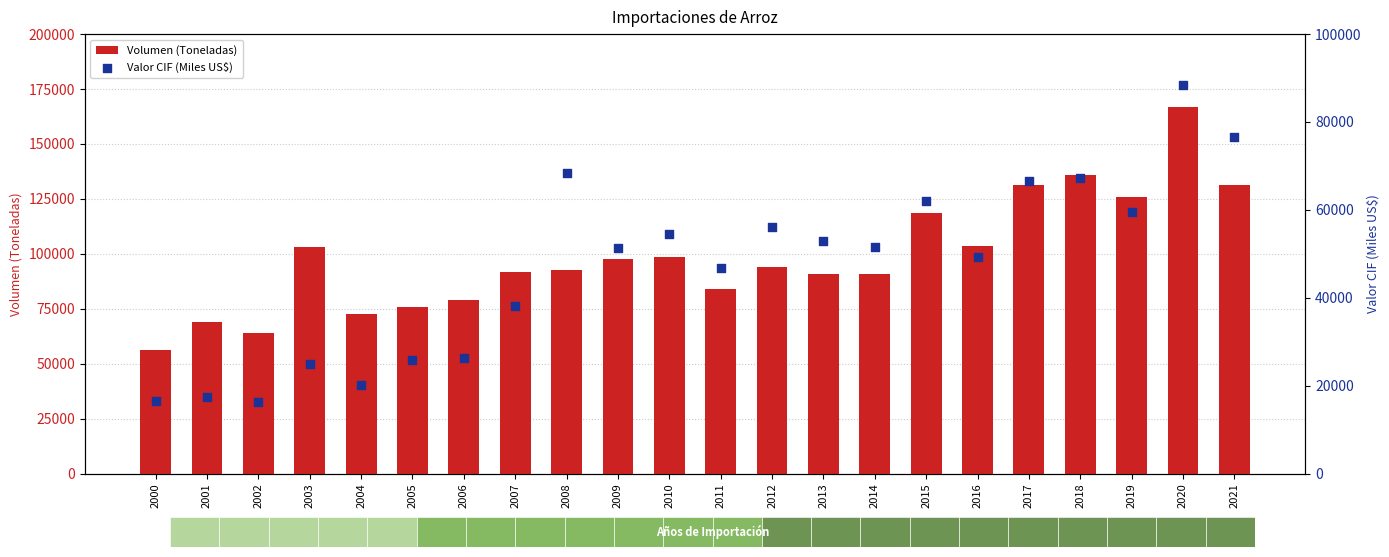

Is the value of Valor CIF (Miles US$) at 2001 greater than the value of Volumen (Toneladas) at 2006?

No